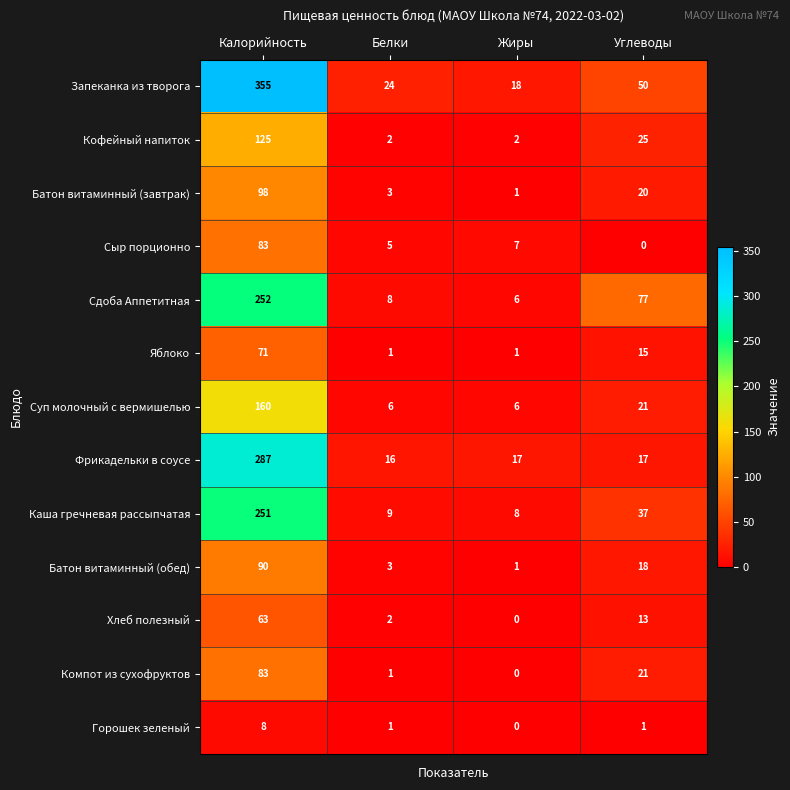

What is the sum of all Батон витаминный (завтрак) values?

122